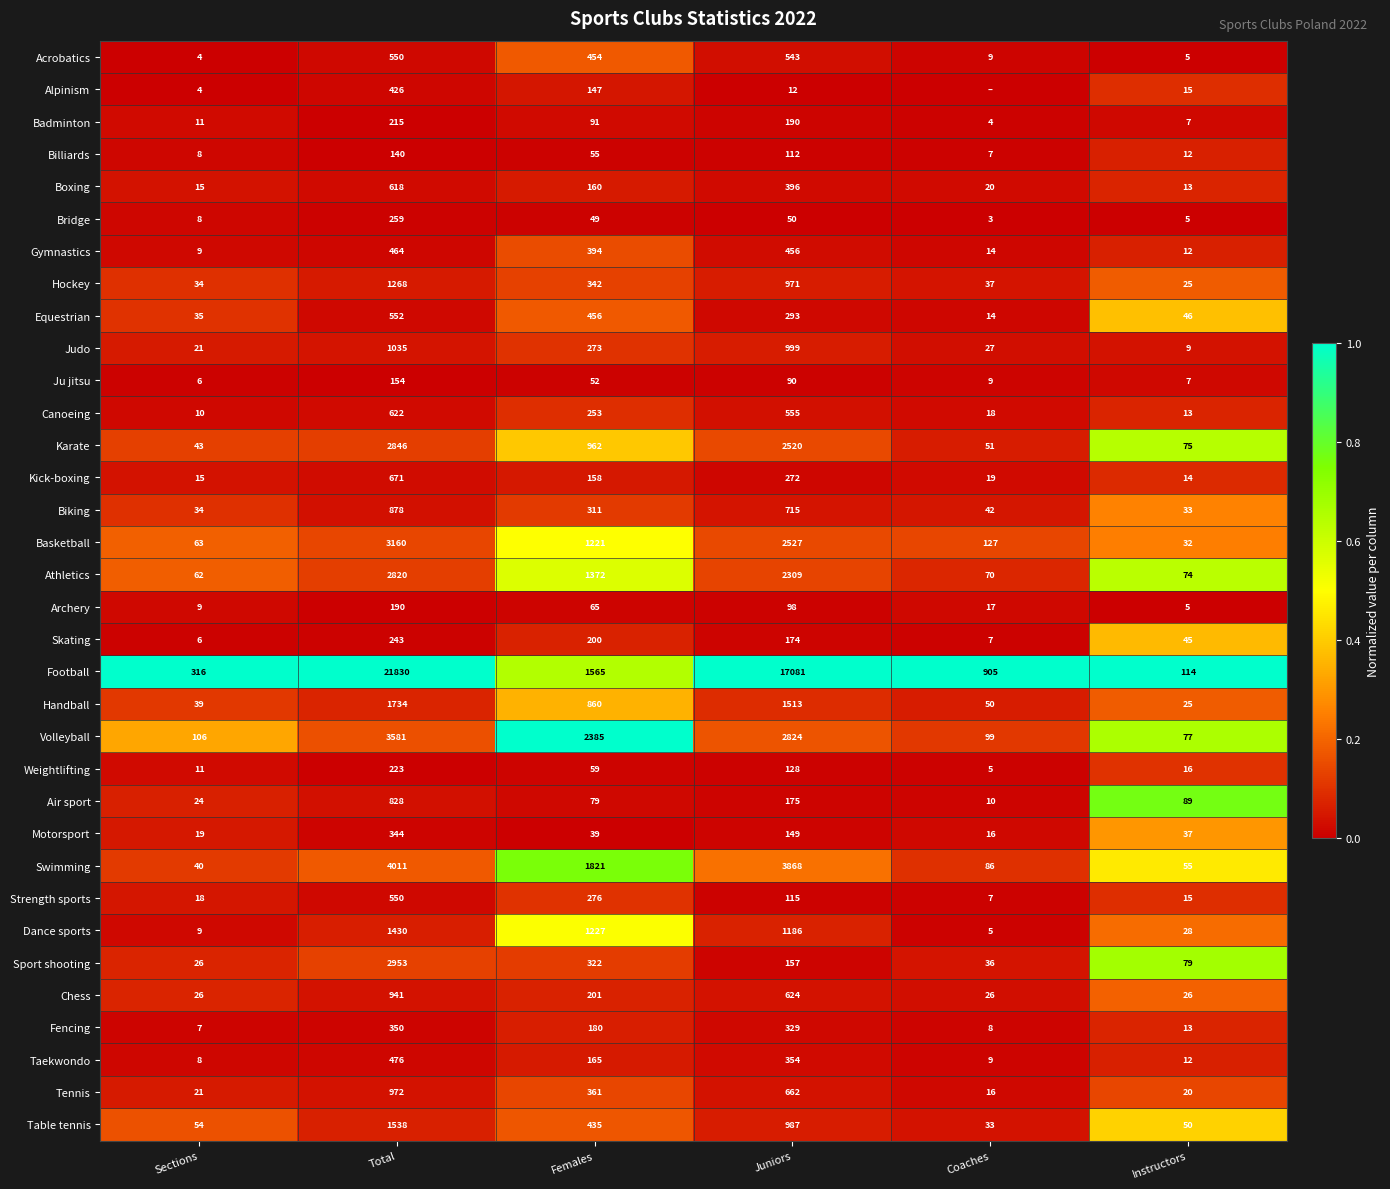

What is the highest value of the Fencing series?

350